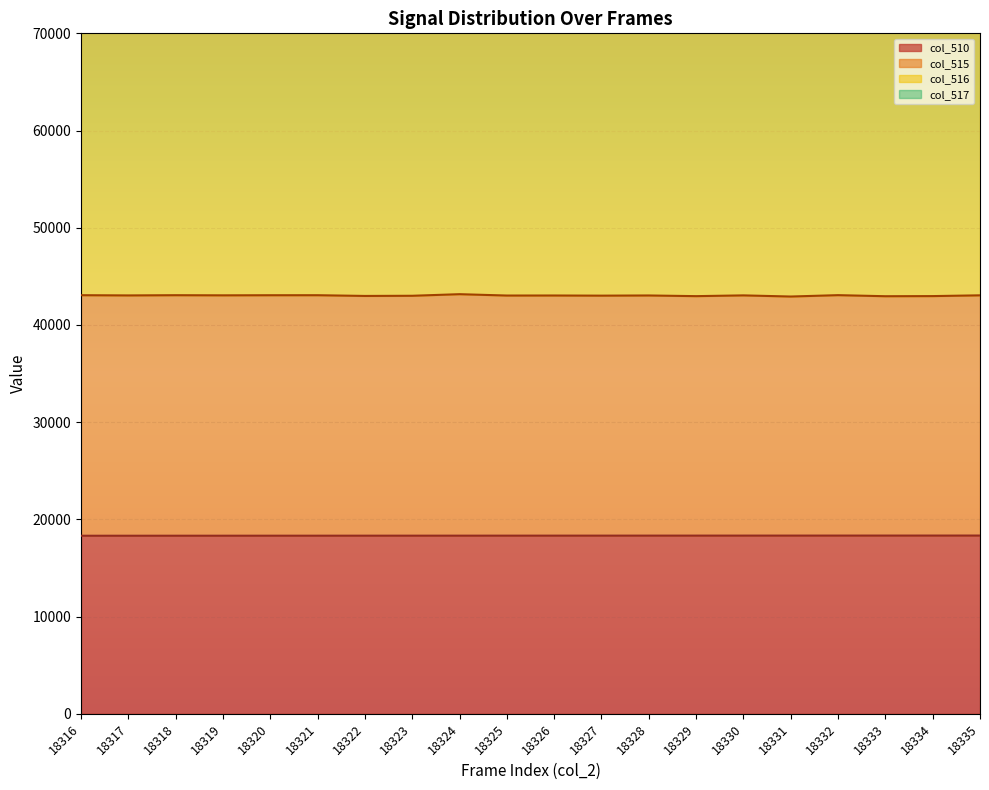

What is the average value of the col_510 series?

18326